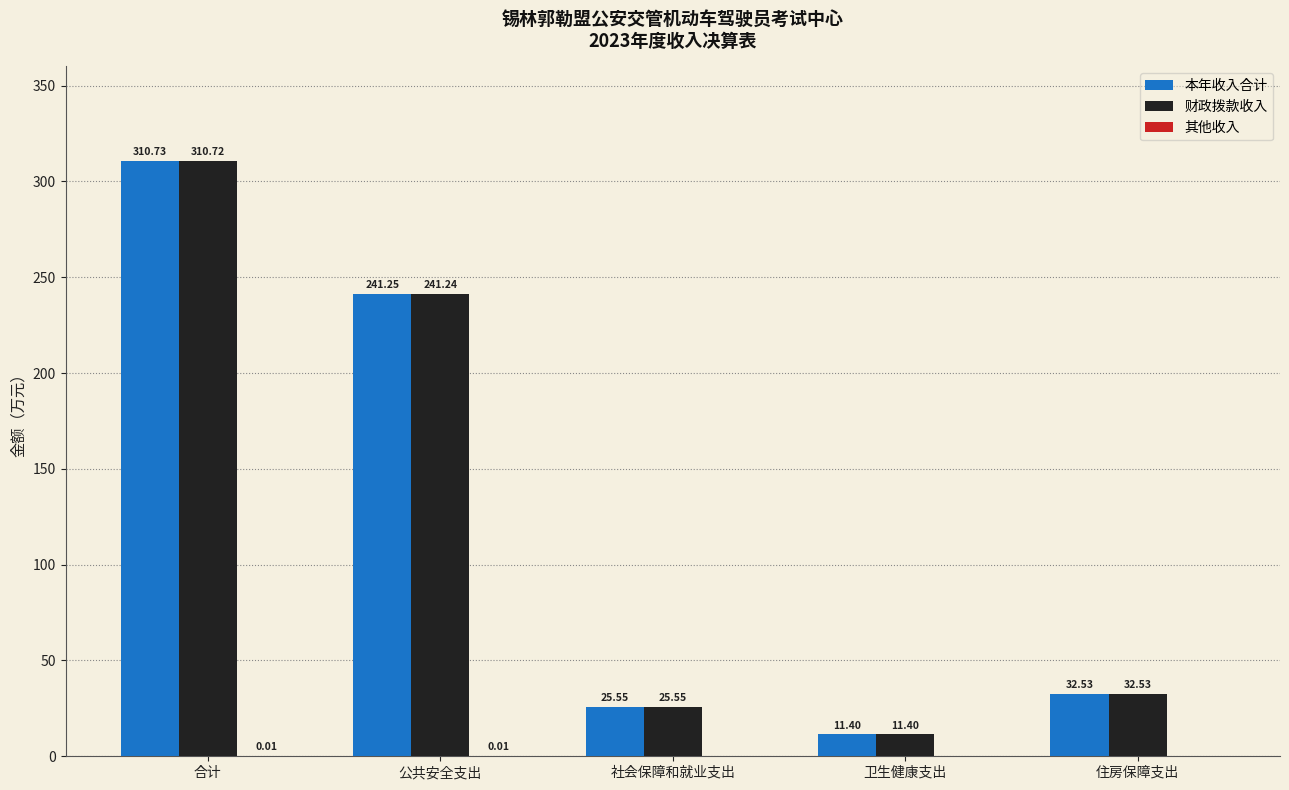

Does the chart contain stacked bars?

No